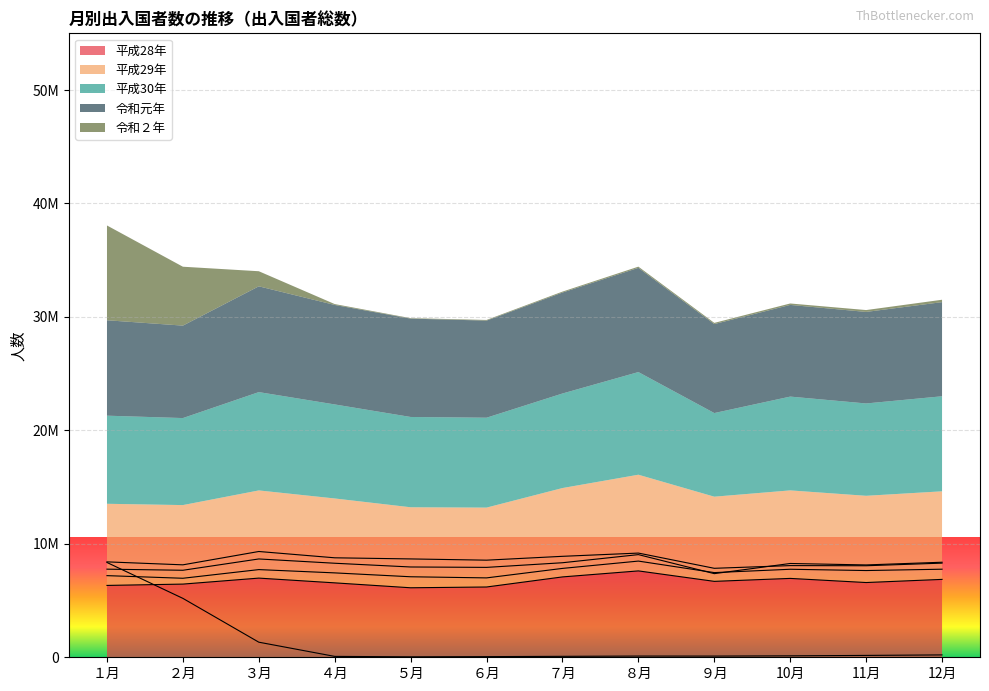

What is the difference between the highest and lowest values at 10月?

8141216